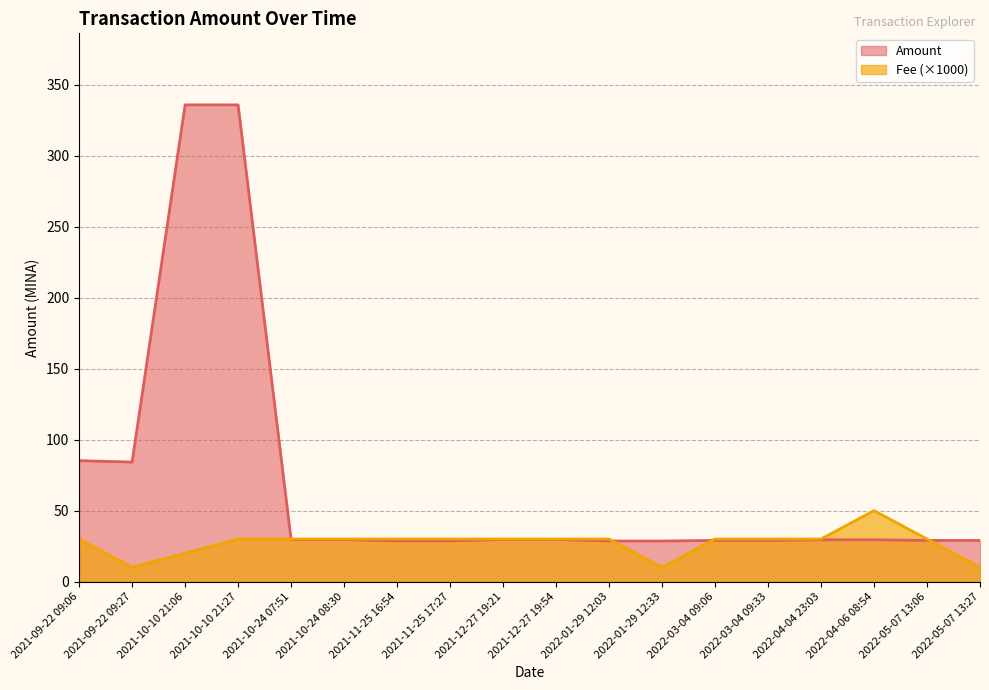

Does the chart display data point markers on the line(s)?

No